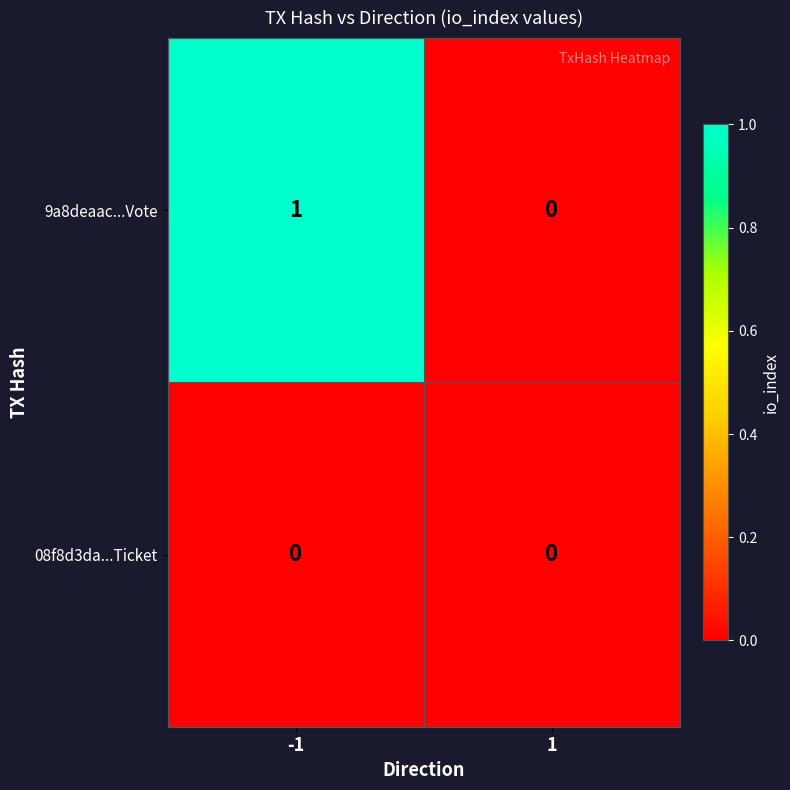

Which series has the largest range (max minus min)?

9a8deaac...Vote